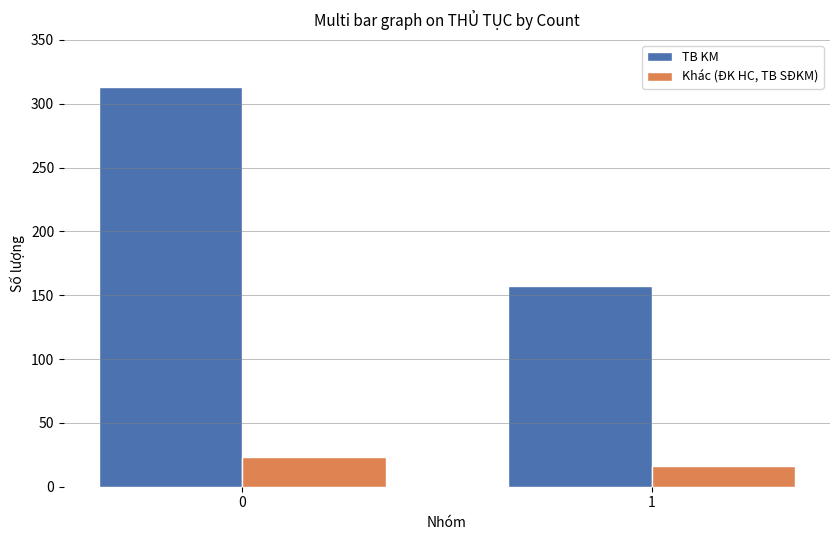

Between 0 and 1, which series saw the biggest shift?

TB KM